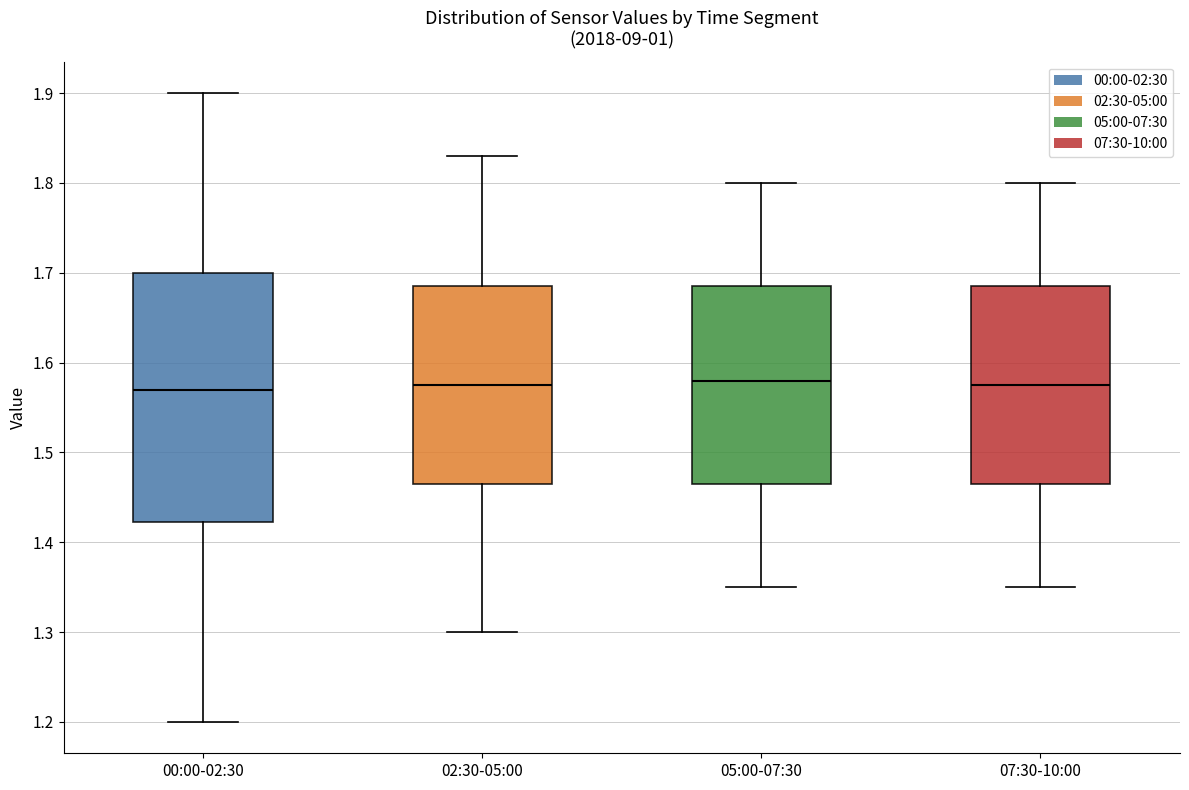

Which box is the tallest, from its lower edge to its upper edge?

00:00-02:30